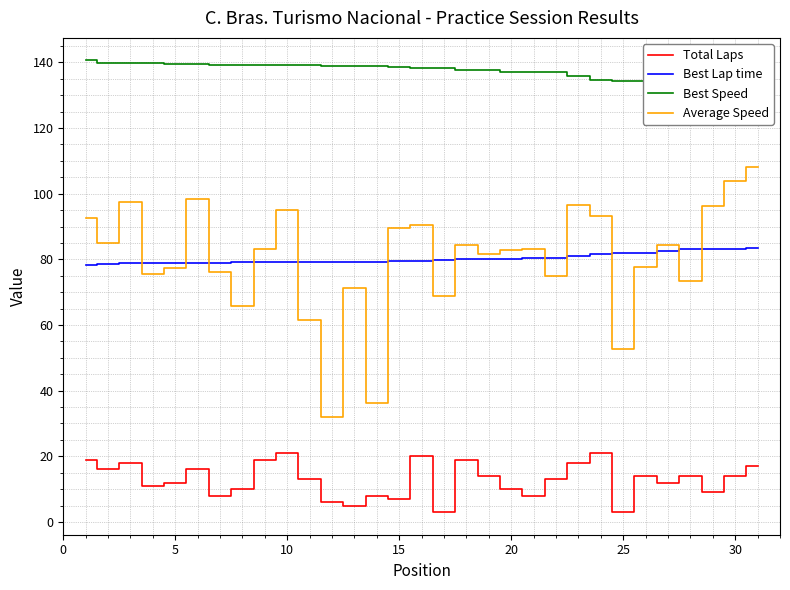

True or false: Total Laps and Average Speed intersect in this chart.

False